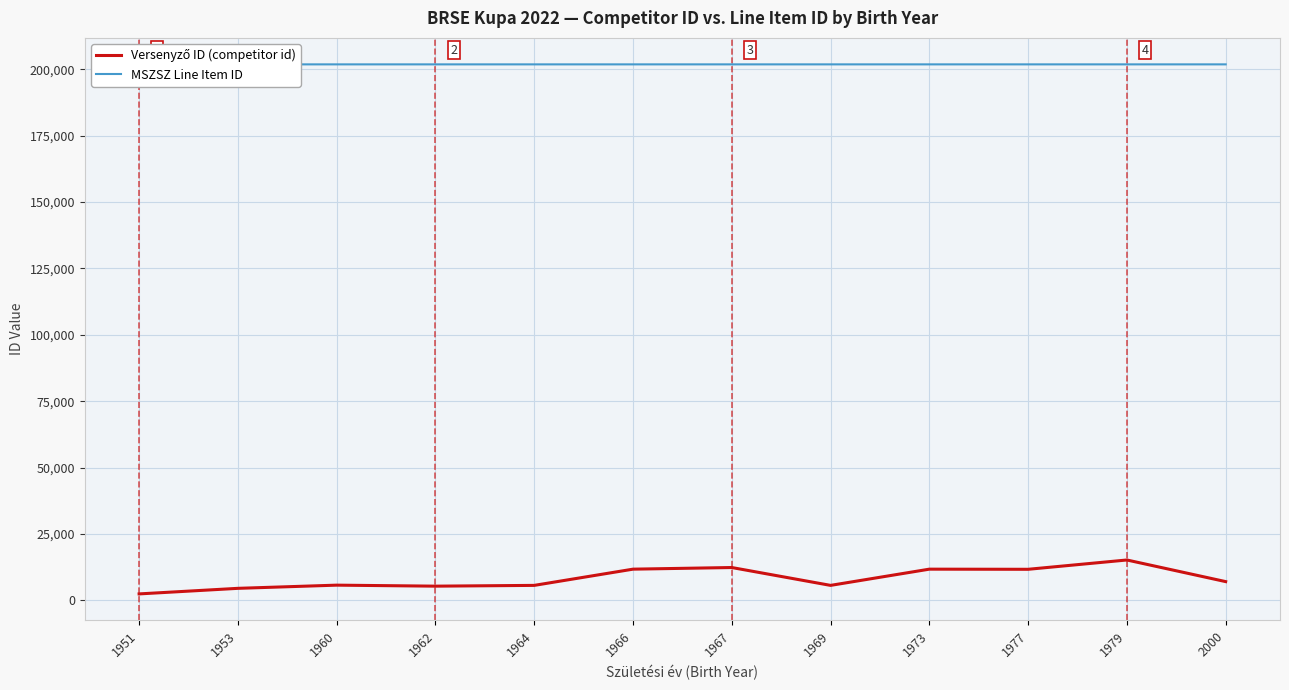

What is the sum of the MSZSZ Line Item ID values at 1967 and 1964?

403687